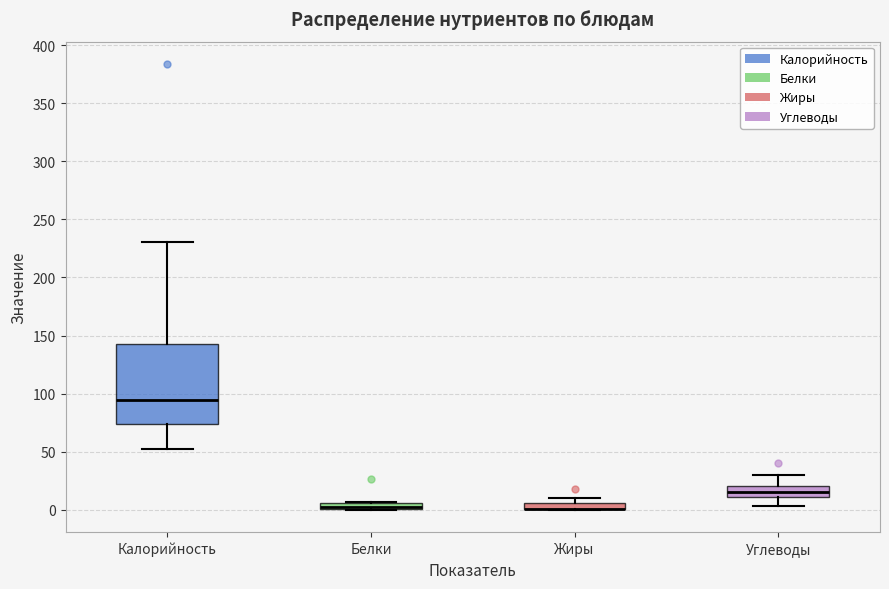

Where is the upper edge of the box for Белки on the y-axis? The values are not printed on the chart, so give them approximately, as read against the axis.

5